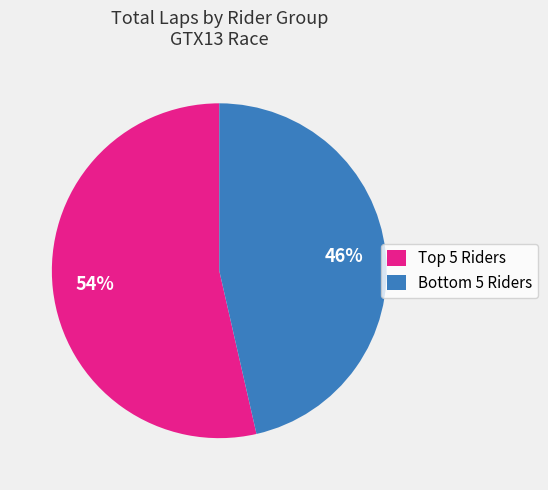

To the nearest percent, what is the average slice percentage?

50%